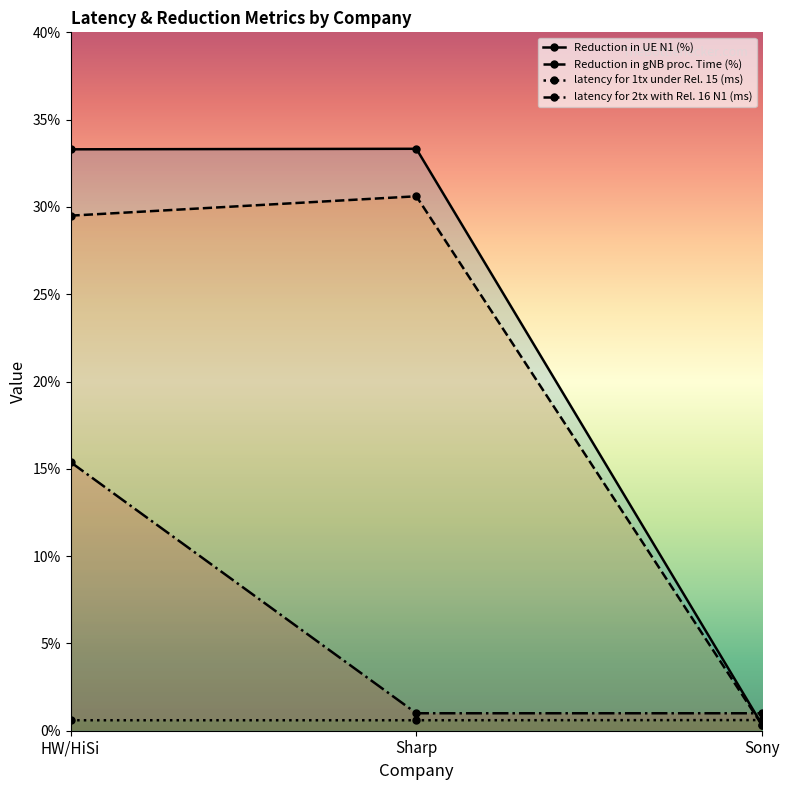

What is the difference between the highest and lowest values at Sony?

0.7